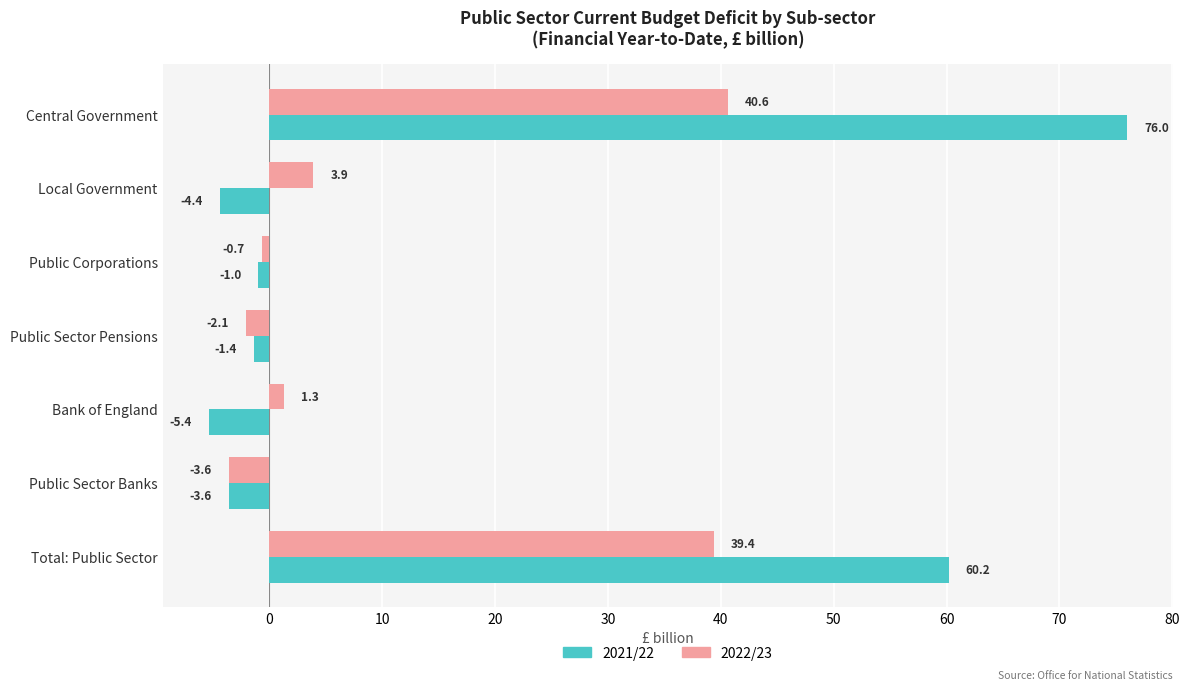

Which series has the largest total across all categories?

2021/22